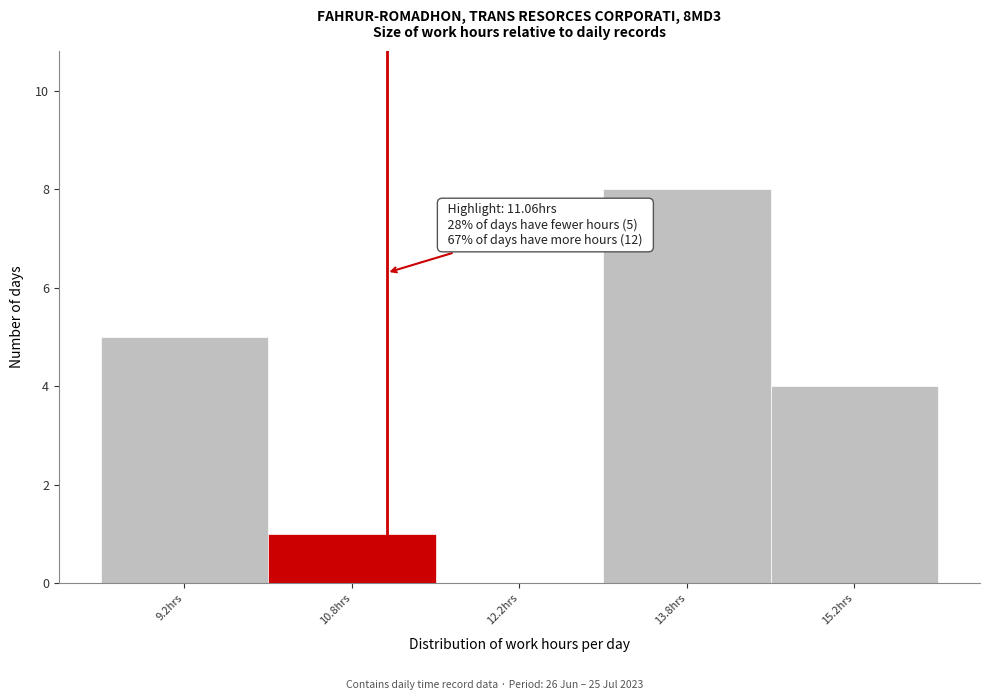

Over which range of the x-axis is the bar tallest?

13.0 to 14.5